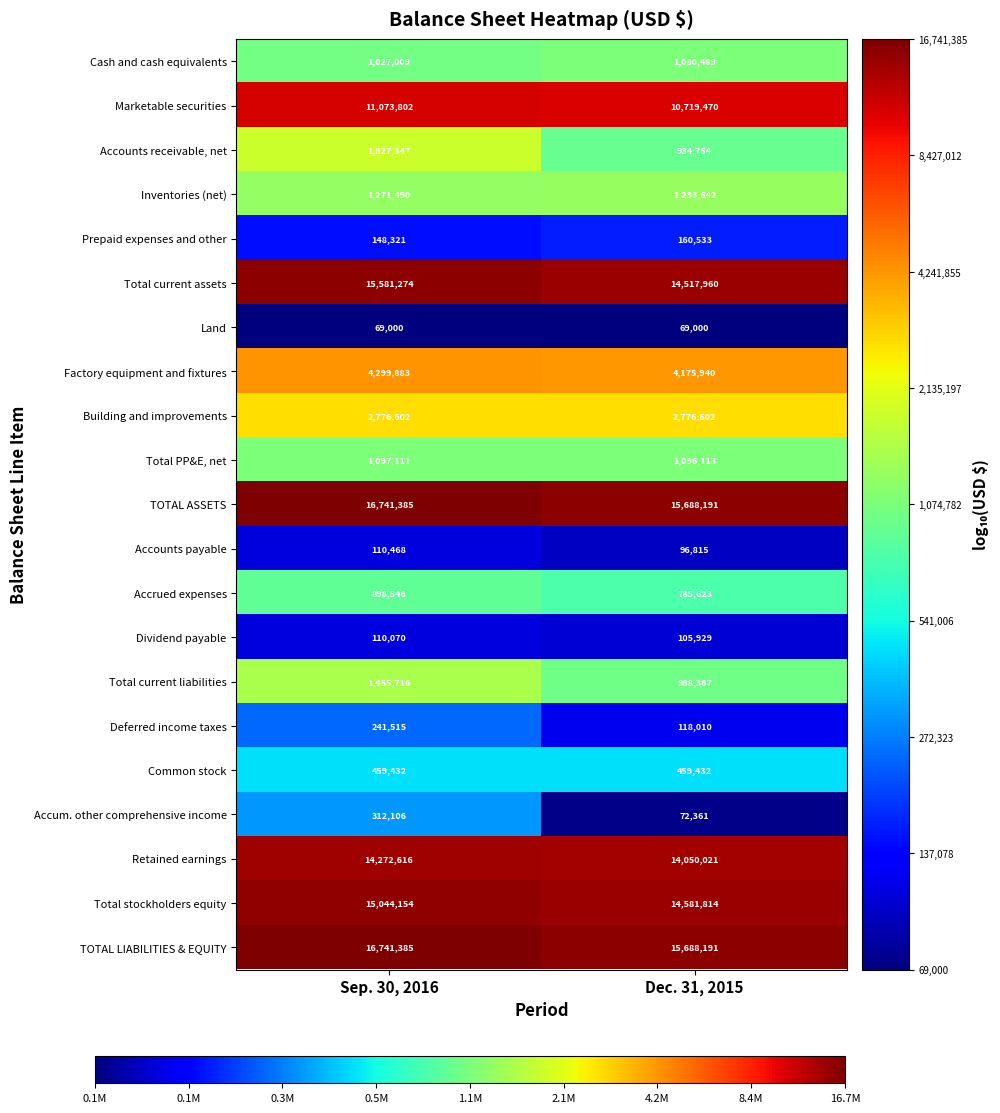

What is the total value across all series at Dec. 31, 2015?

99459257